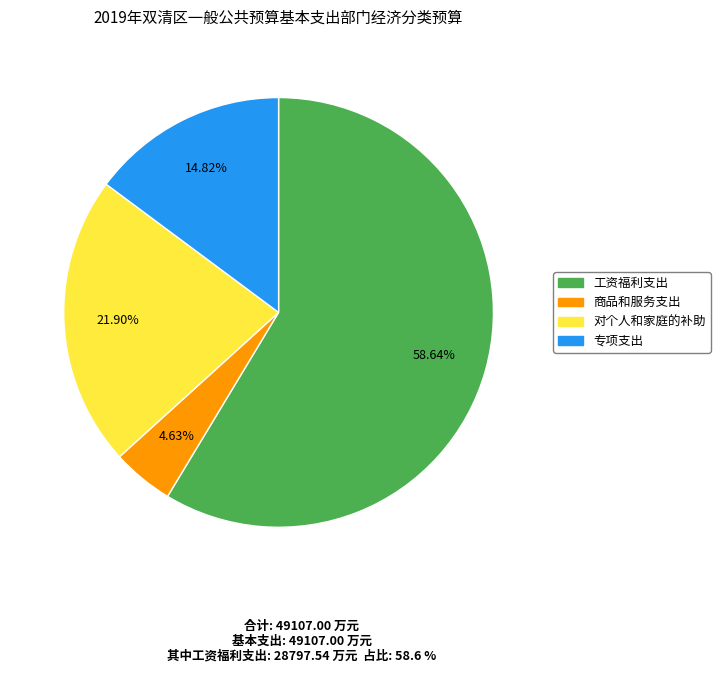

To the nearest percent, what is the difference between the 对个人和家庭的补助 and 工资福利支出 slice percentages?

37%